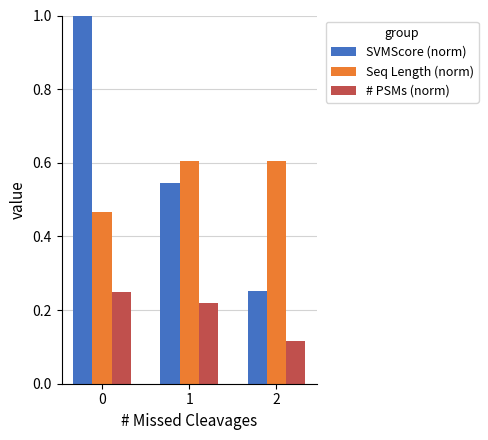

True or false: # PSMs (norm) has a value of 0.2 at 2.

False